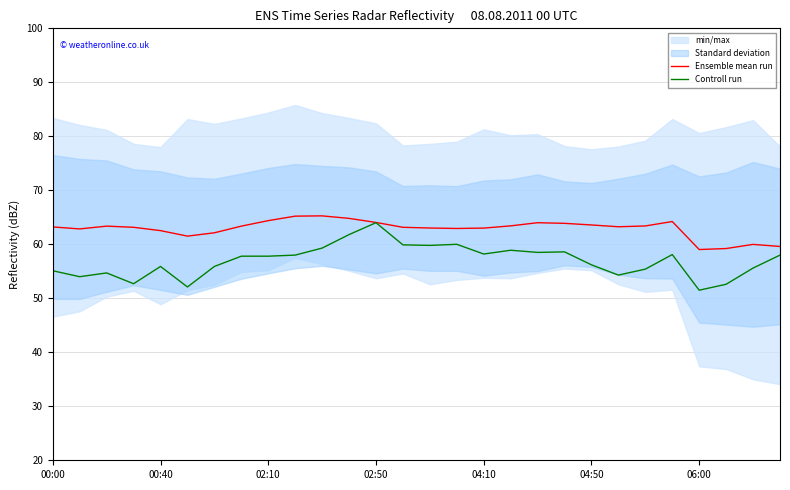

What is the value of the Ensemble mean run point at the 9th from the left?

64.4